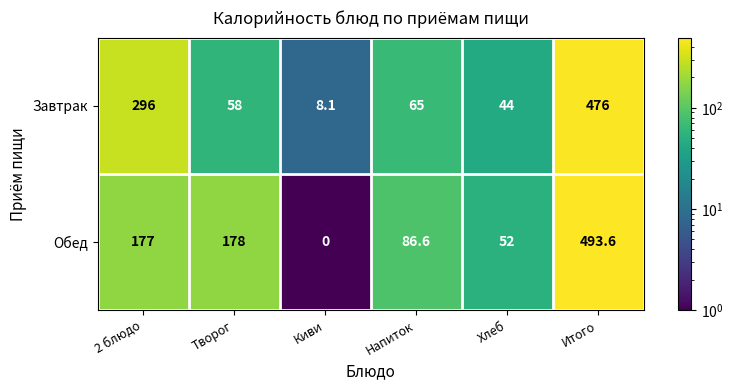

Rank the series by their average value, from lowest to highest.

Завтрак, Обед